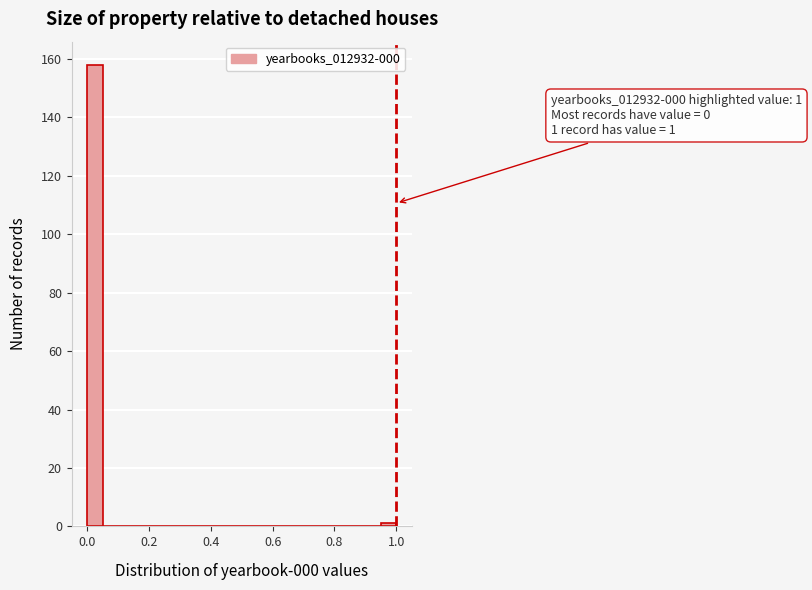

Read against the x-axis, roughly where is the centre of the tallest bar?

0.02